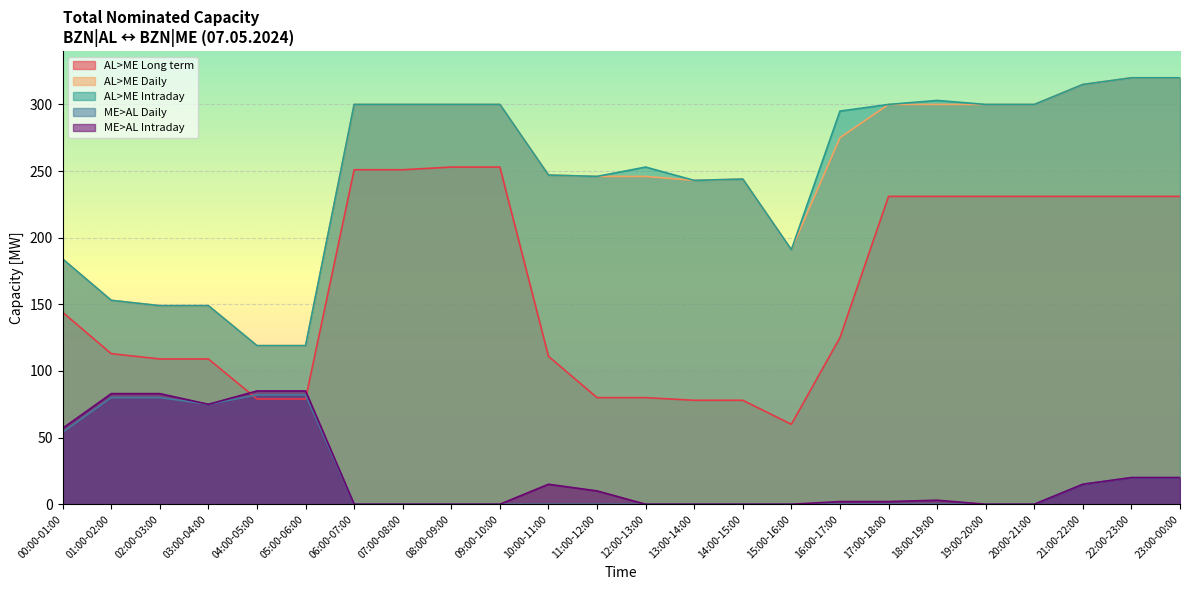

What is the total value across all series at 04:00-05:00?

484